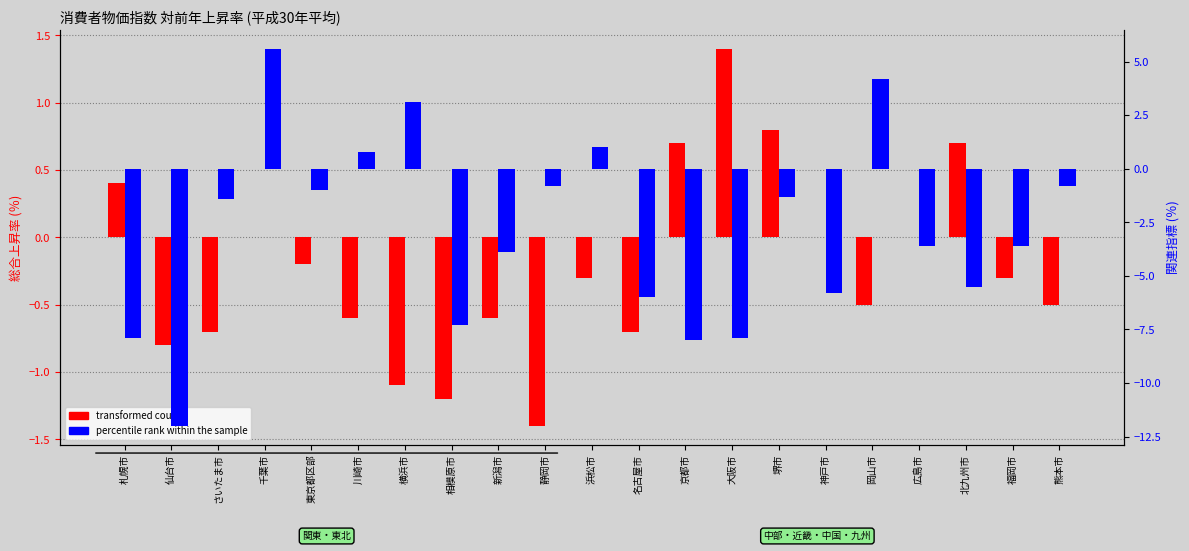

How many bars are there in total?

42